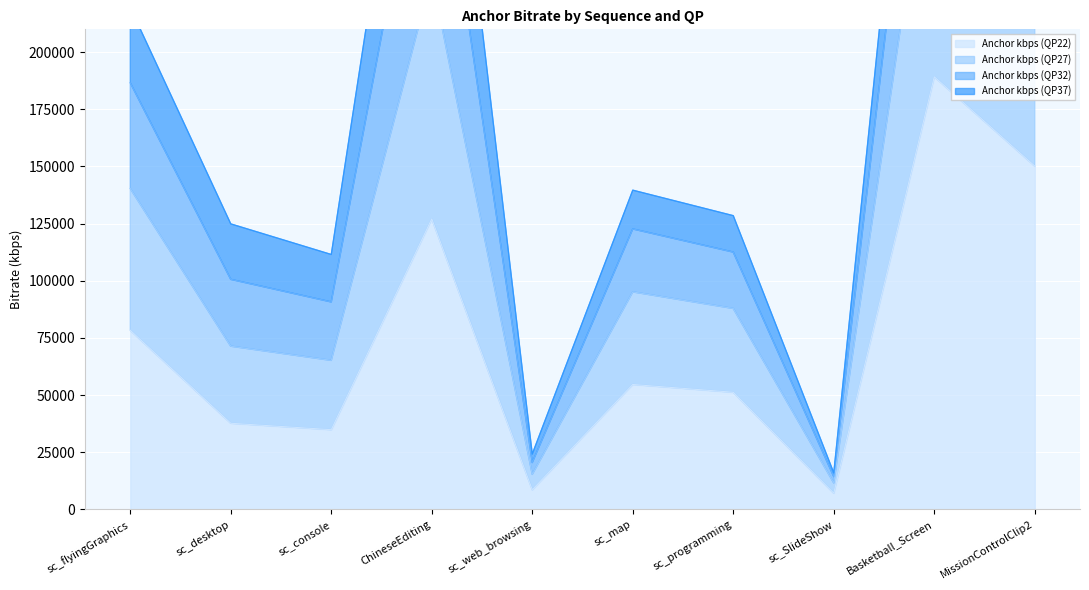

Where is the first local minimum for Anchor kbps (QP22)?

sc_console